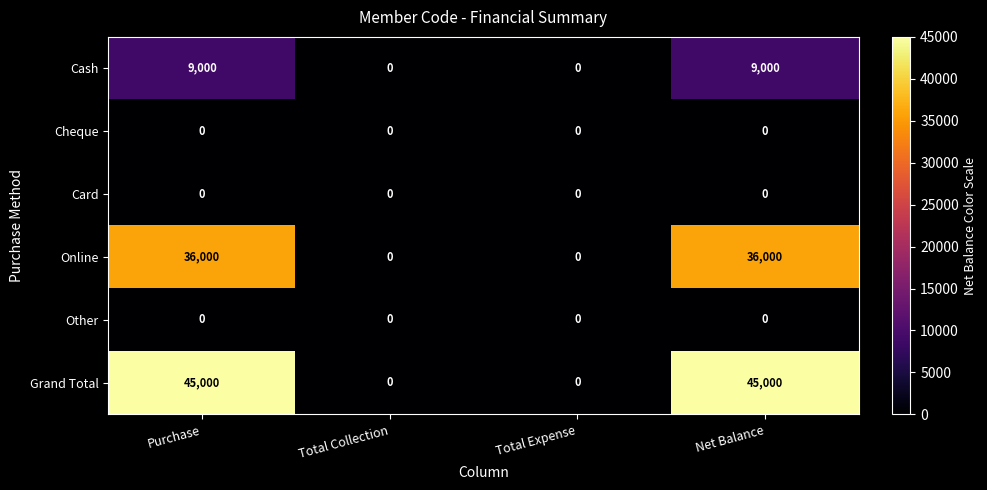

How many Grand Total values are between 0 and 45000?

4